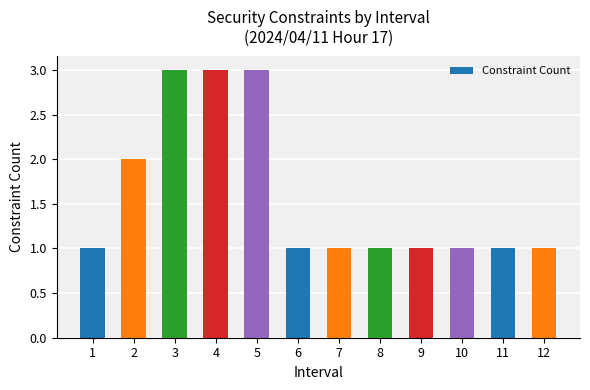

The chart shows a value of 1 at 12. True or false?

True